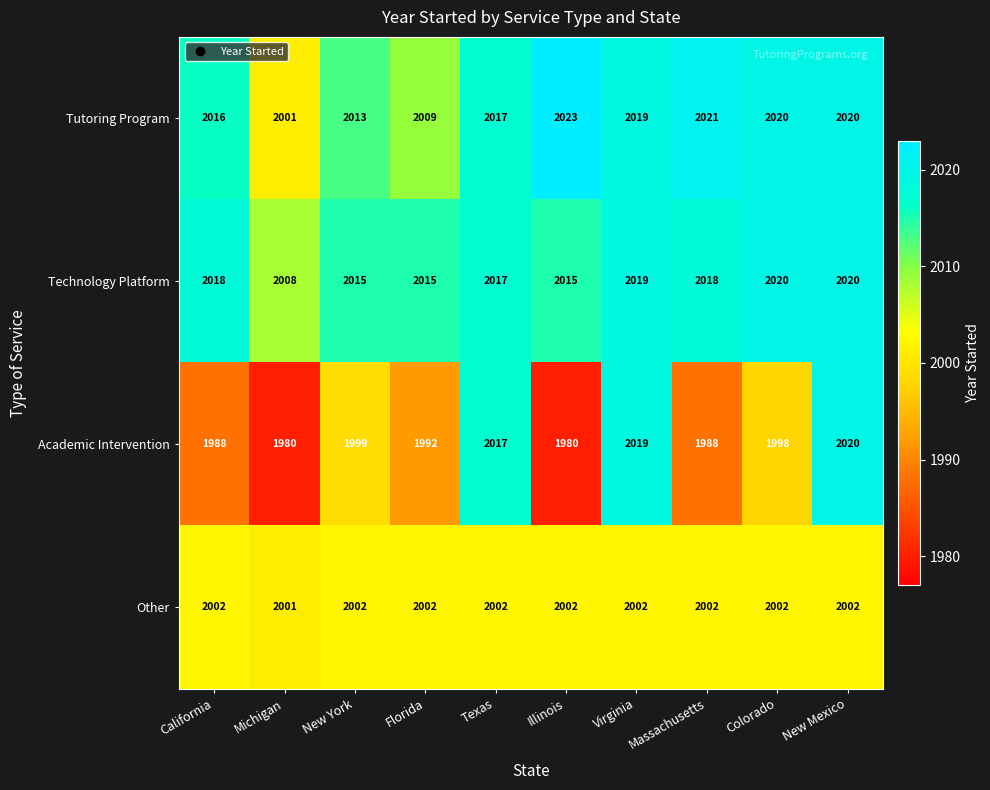

True or false: Other has a value of 2001 at Michigan.

True